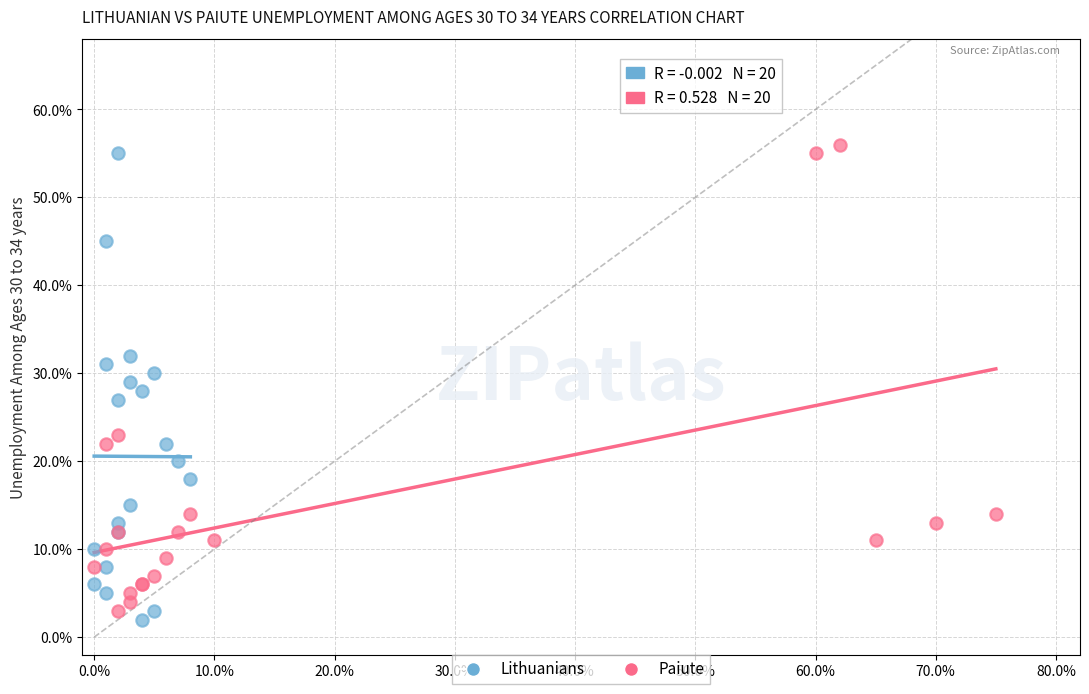

Which series contains the lowest Y value?

Lithuanians